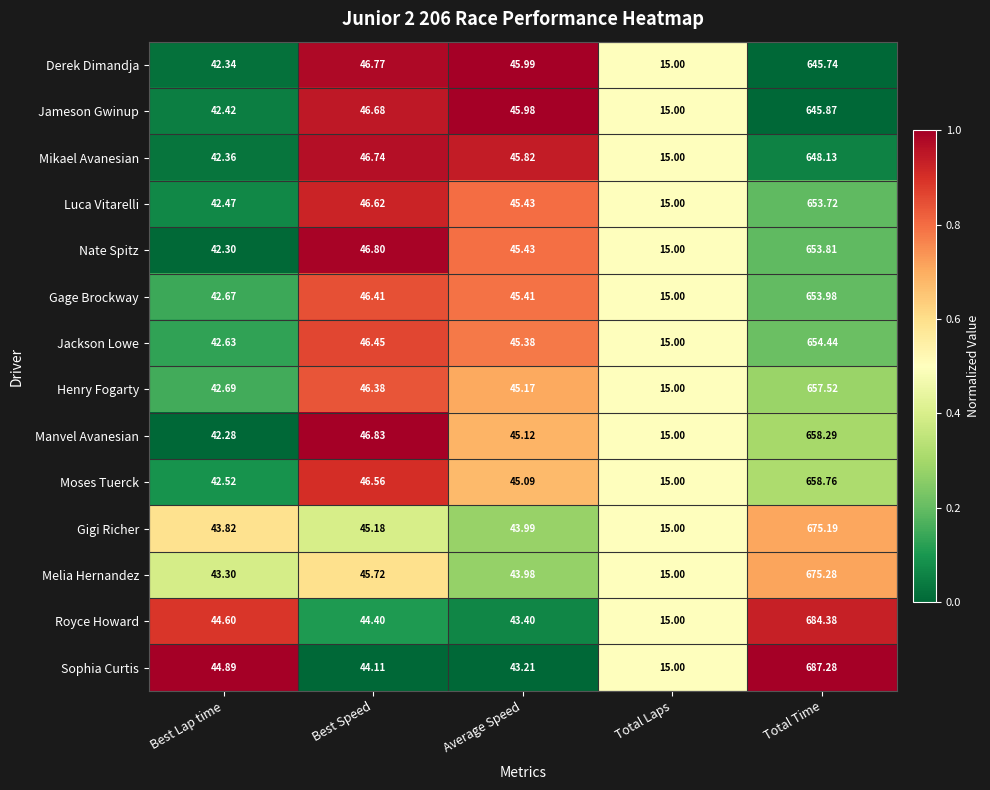

Where is Nate Spitz nearest to the value 334?

Best Speed